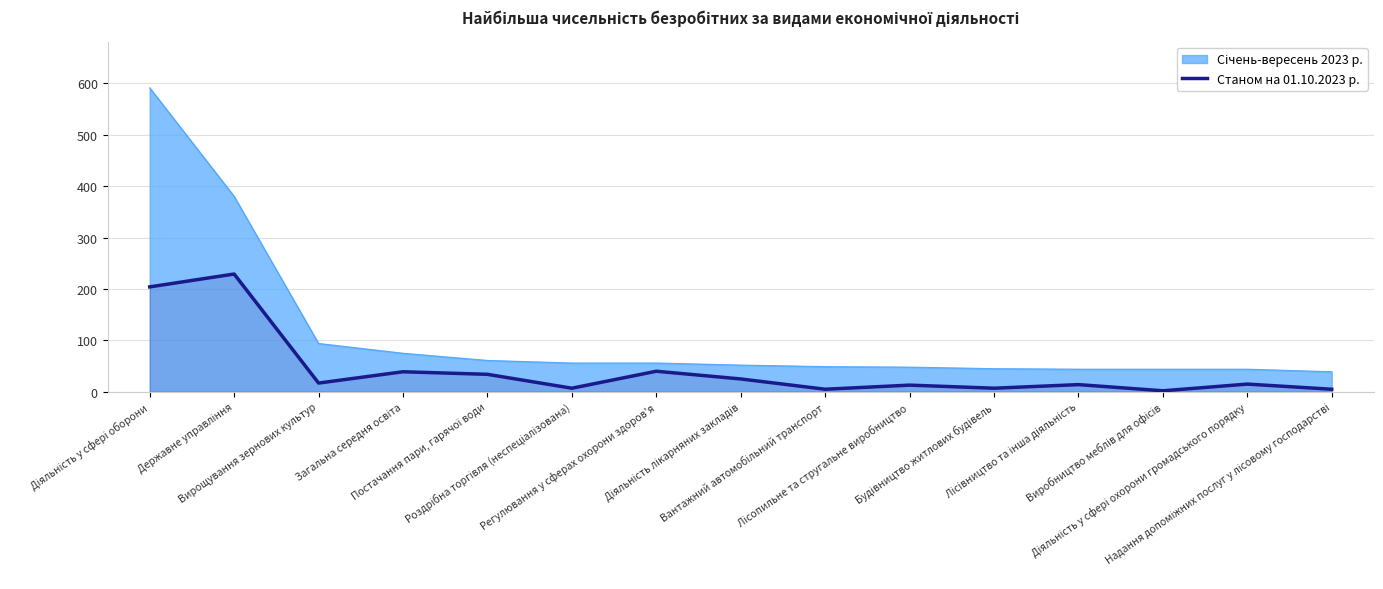

Does the chart have visible grid lines?

Yes